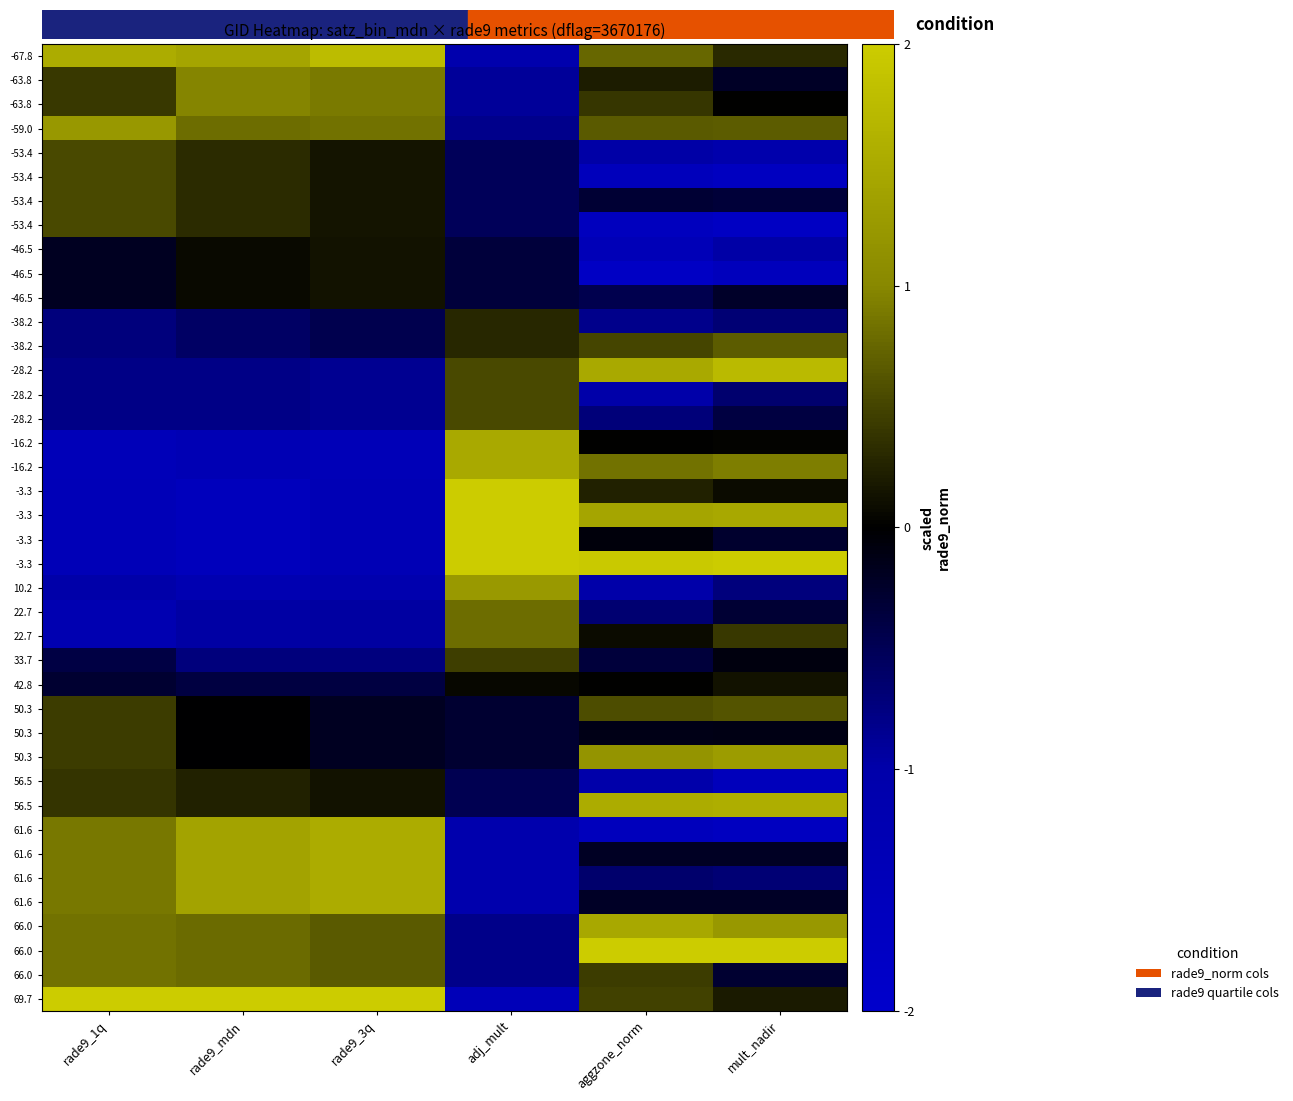

What is the maximum value shown in the chart?

2.0